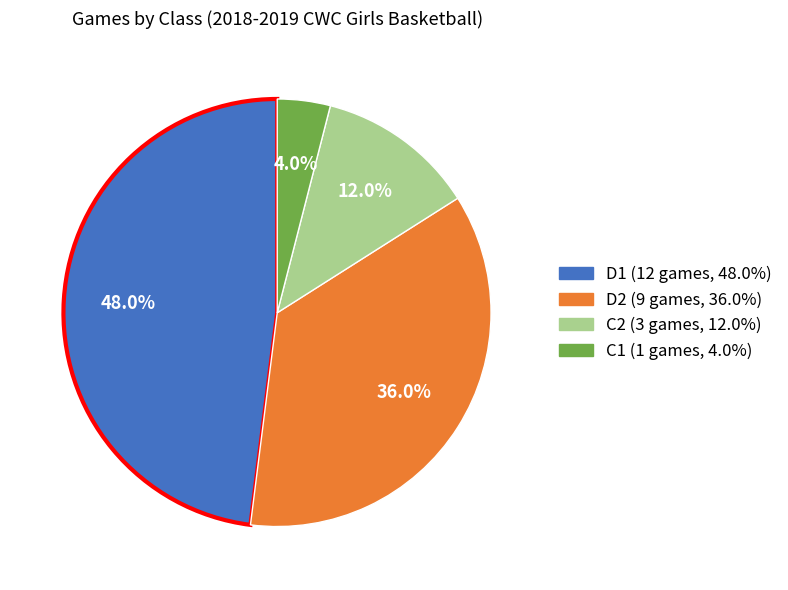

To the nearest percent, what portion does D2 represent?

36%